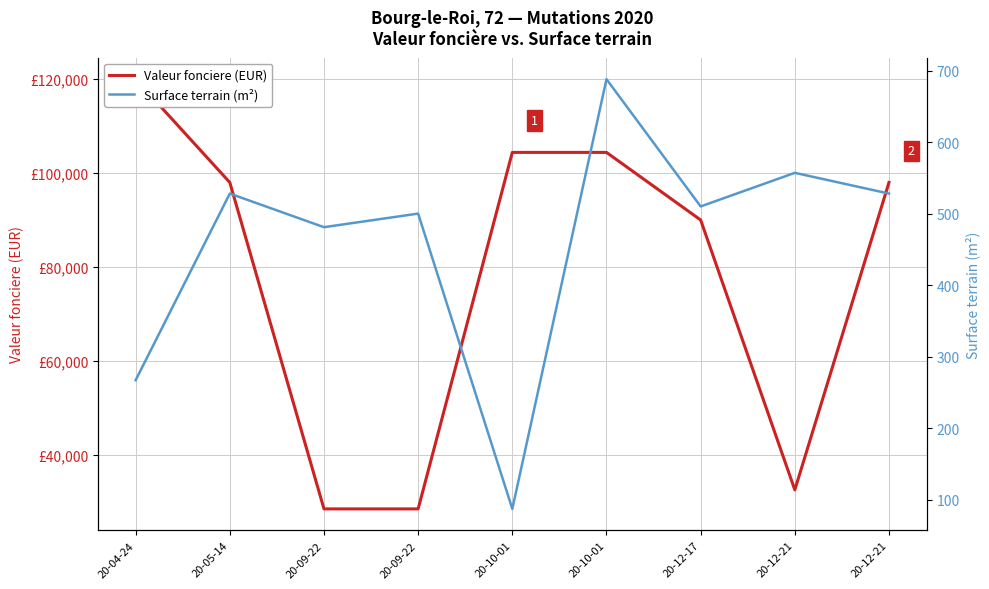

True or false: Valeur fonciere (EUR) and Surface terrain (m²) intersect in this chart.

False